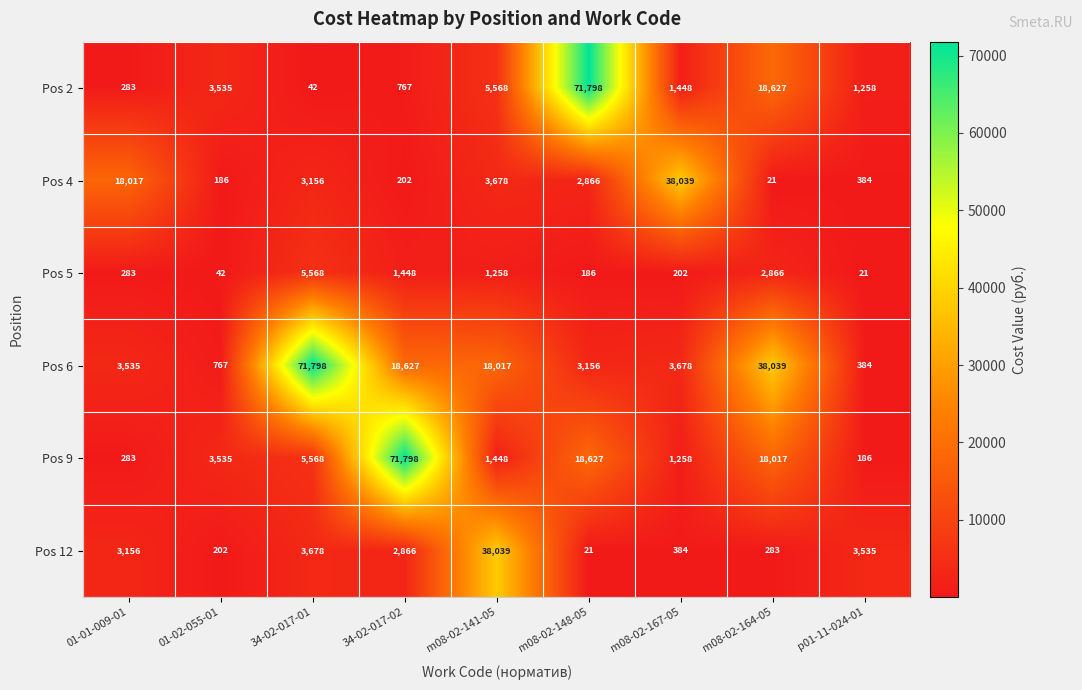

True or false: Pos 12 has a value of 2866 at 34-02-017-02.

True